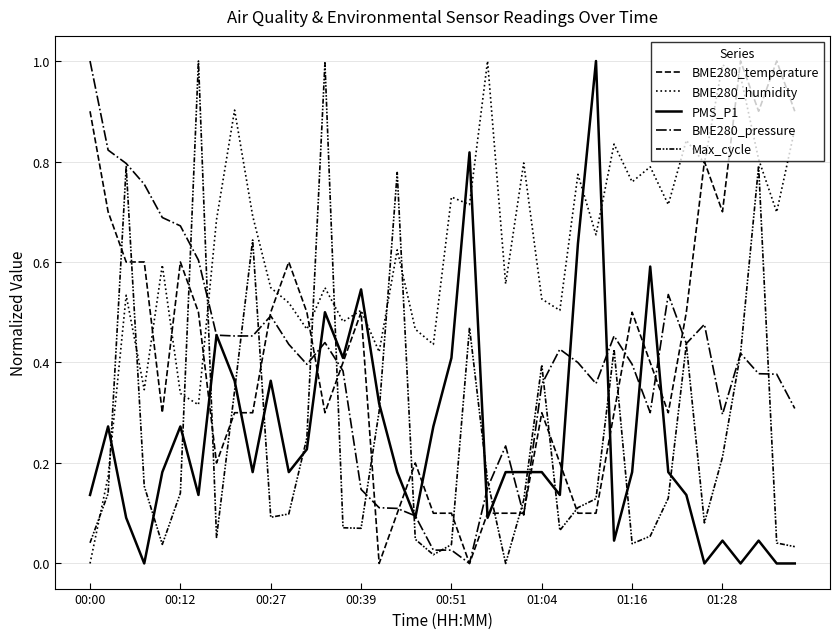

Is this an area chart (filled region under the line)?

No